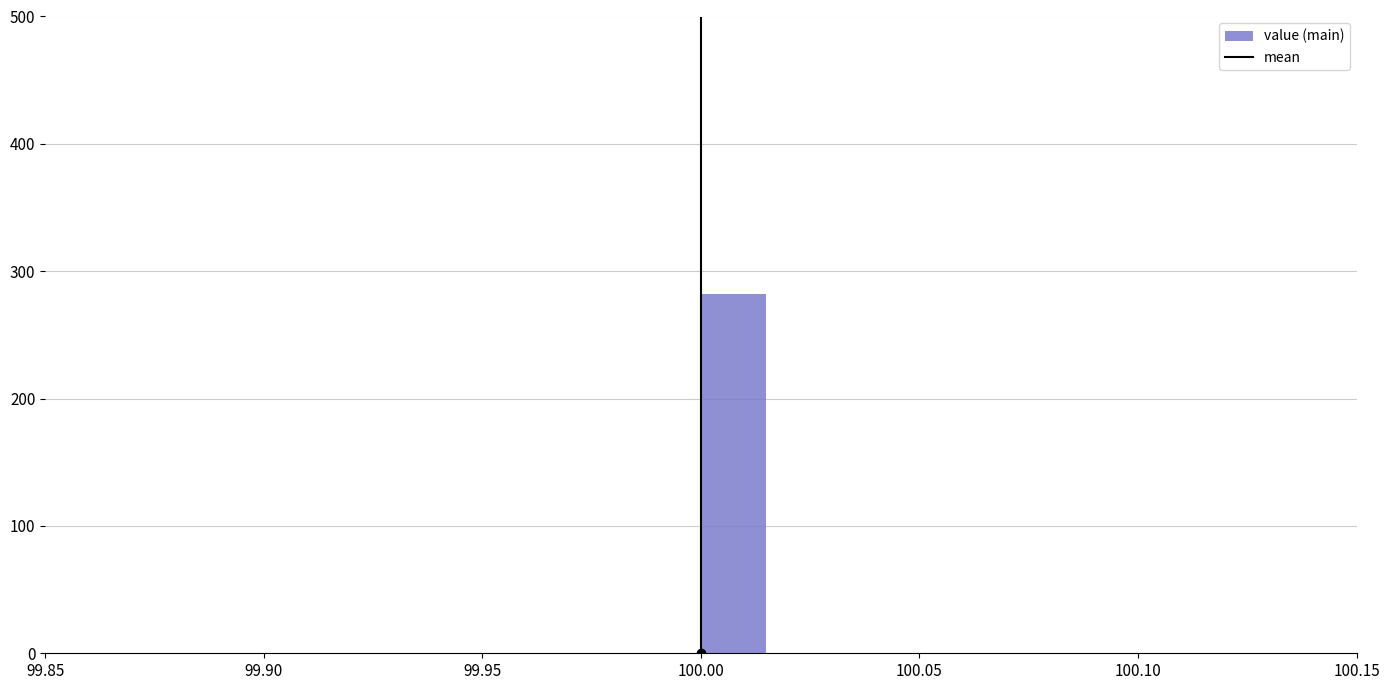

Read against the x-axis, roughly where is the centre of the tallest bar?

100.010